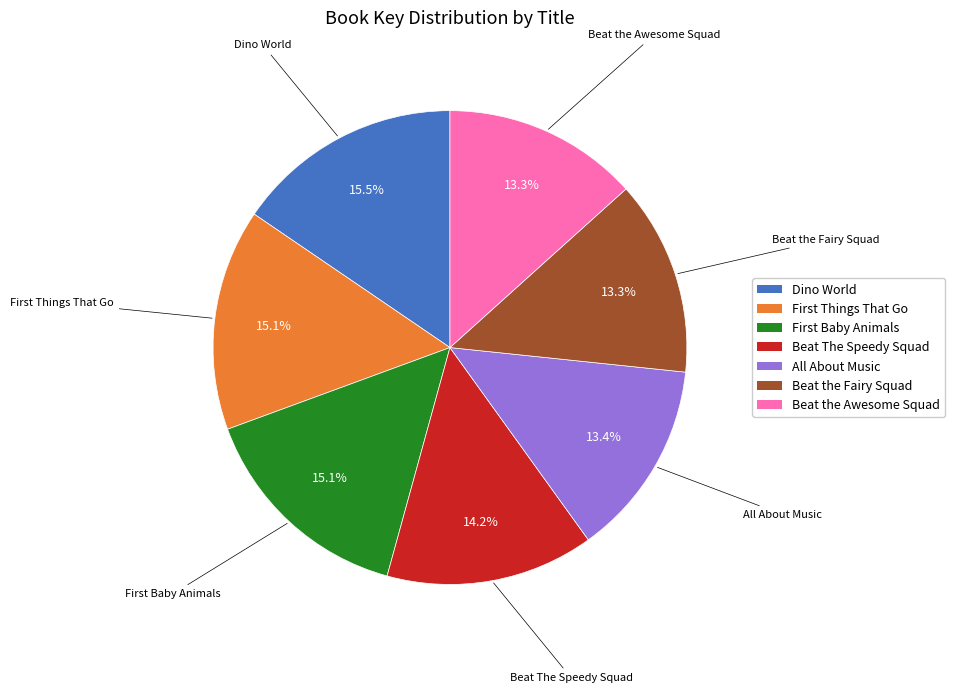

What is the ratio of the value at Dino World to the value at Beat the Fairy Squad?

1.2